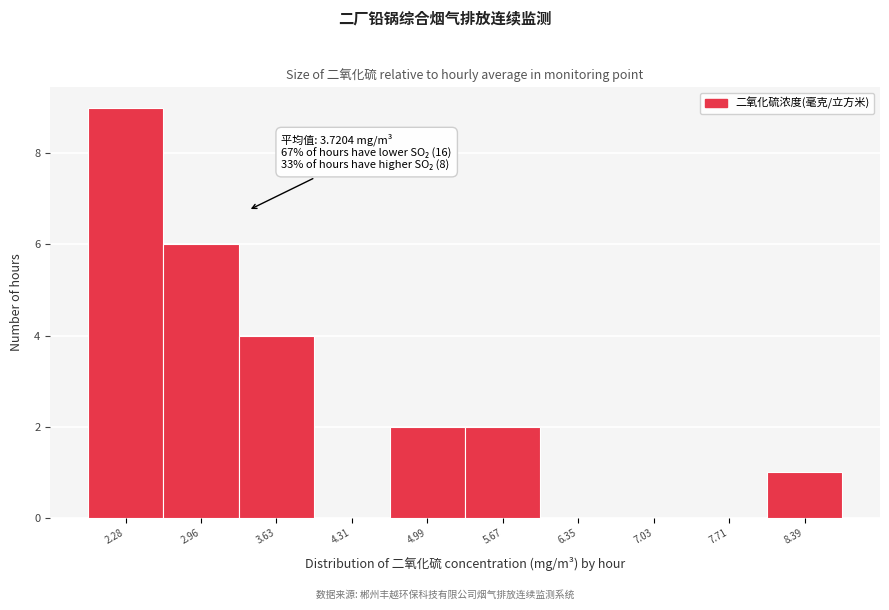

Reading left to right, transcribe all the data shown in this chart.

2.28=9	2.96=6	3.63=4	4.31=0	4.99=2	5.67=2	6.35=0	7.03=0	7.71=0	8.39=1